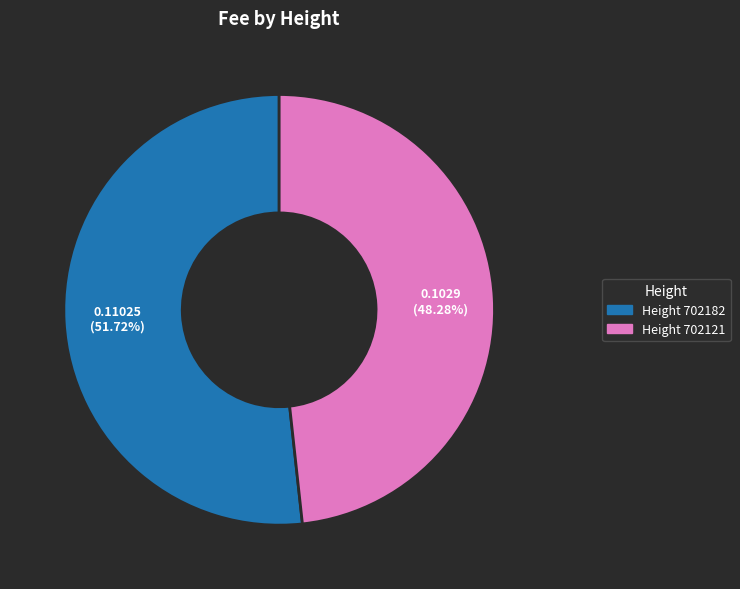

Is there any slice that represents more than half of the pie?

Yes